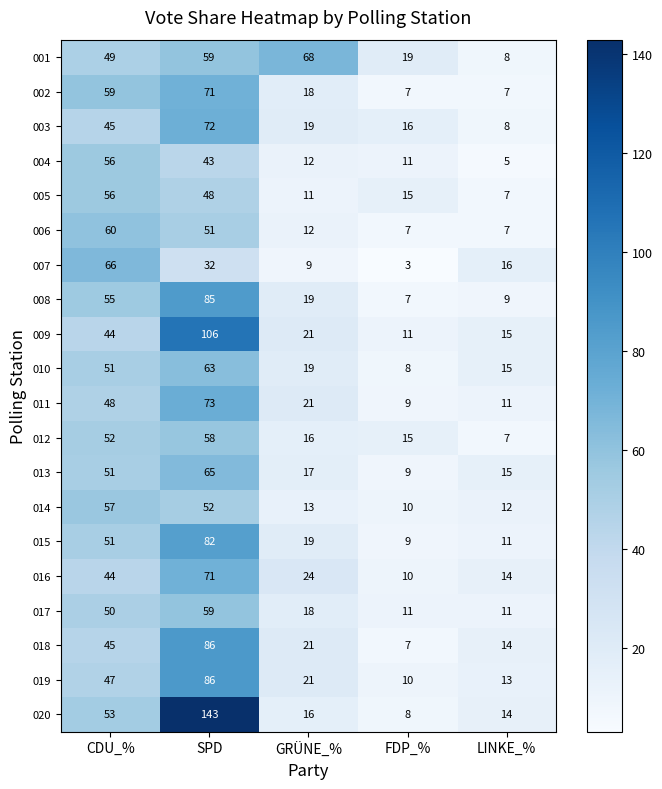

What is the lowest value of the 010 series?

8